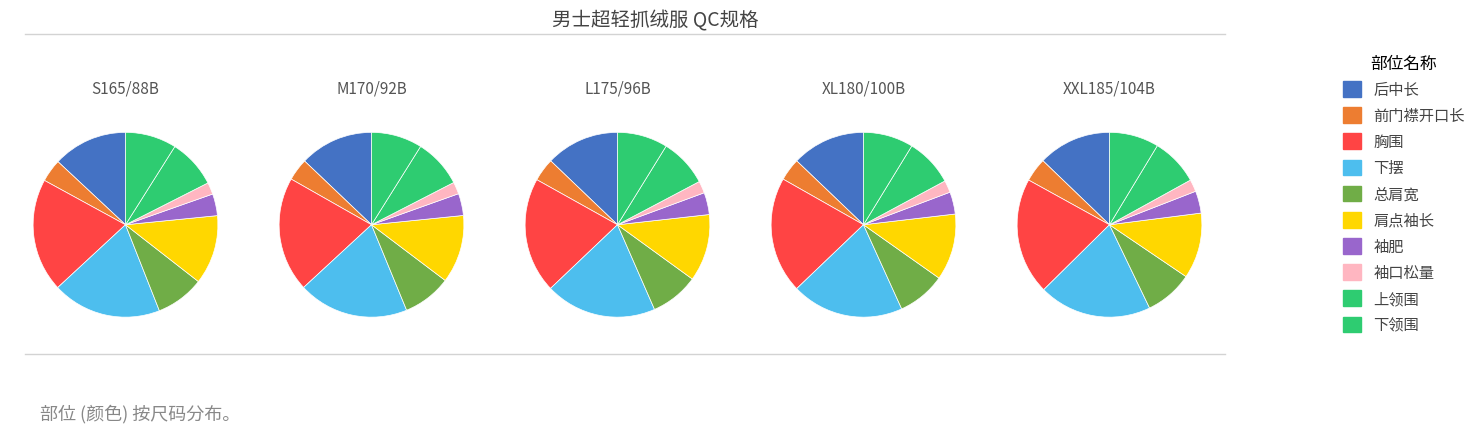

What portion of the pie excludes 肩点袖长?

87.9%